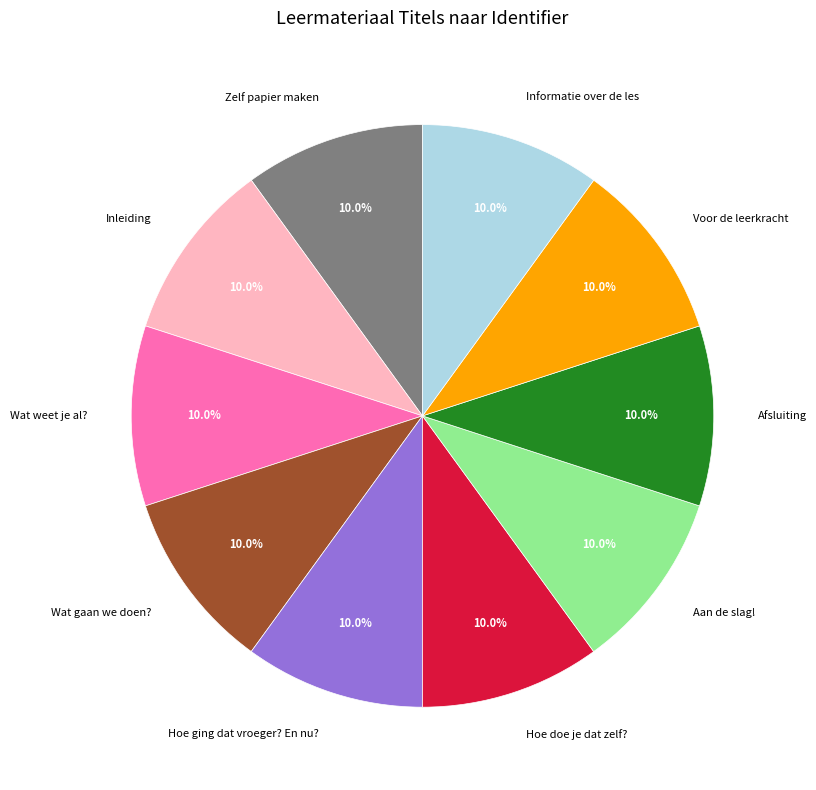

Is there any slice that represents more than half of the pie?

No